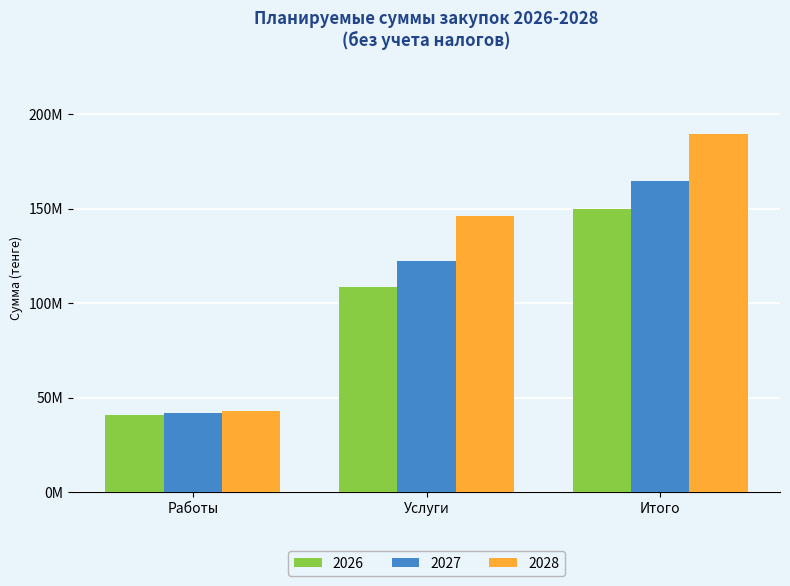

What is the value of the 2027 bar at the 2nd from the left?

122610173.8